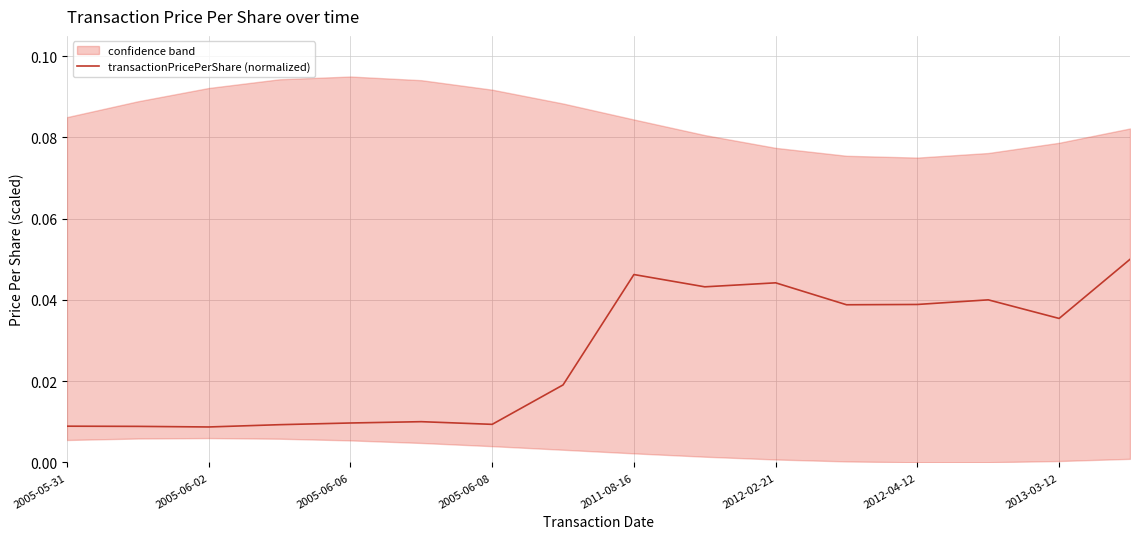

Count the number of data series in this chart.

1